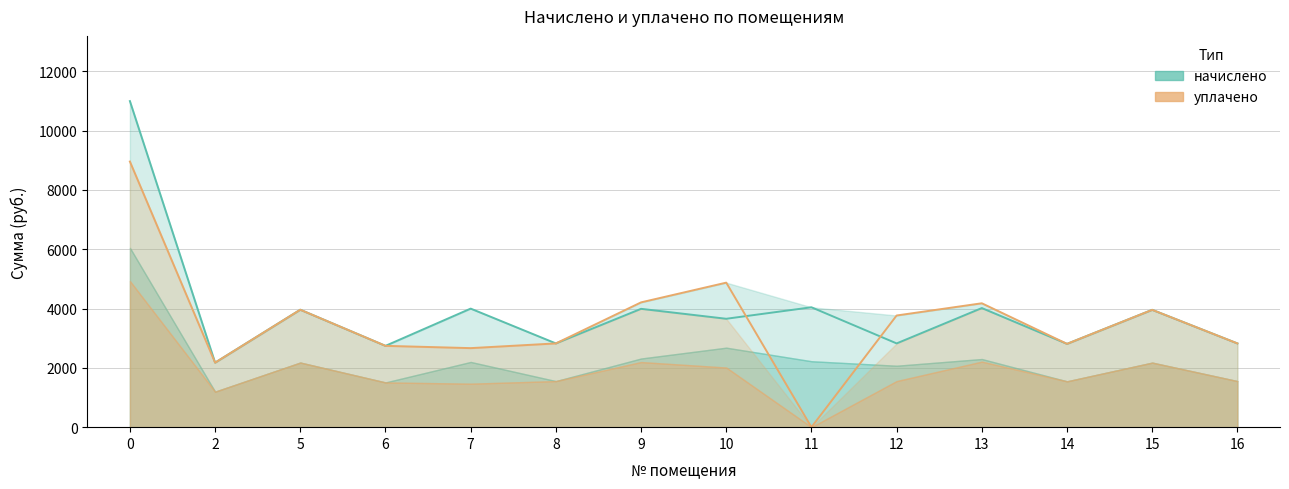

List the series in order of their peak value, highest first.

начислено, уплачено